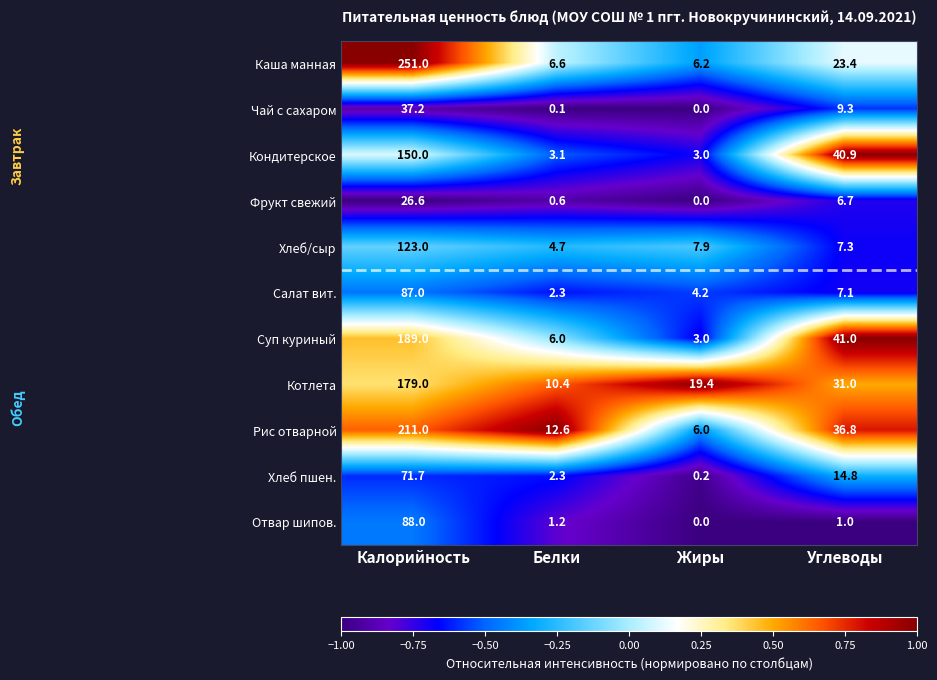

What is the sum of all Каша манная values?

287.2